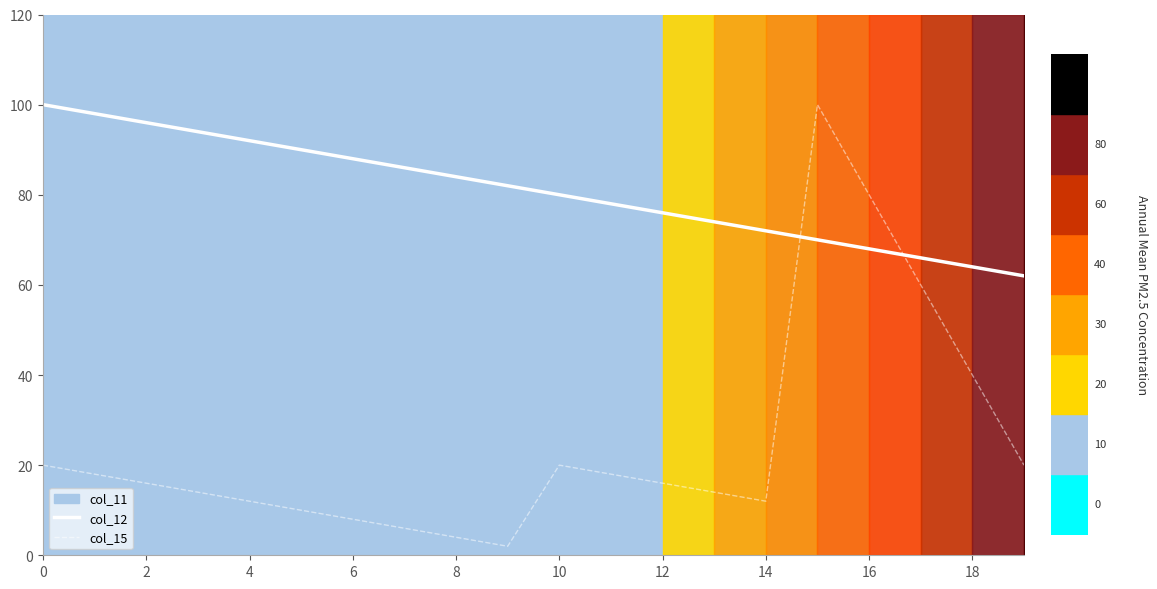

What is the minimum value for col_12?

62.0